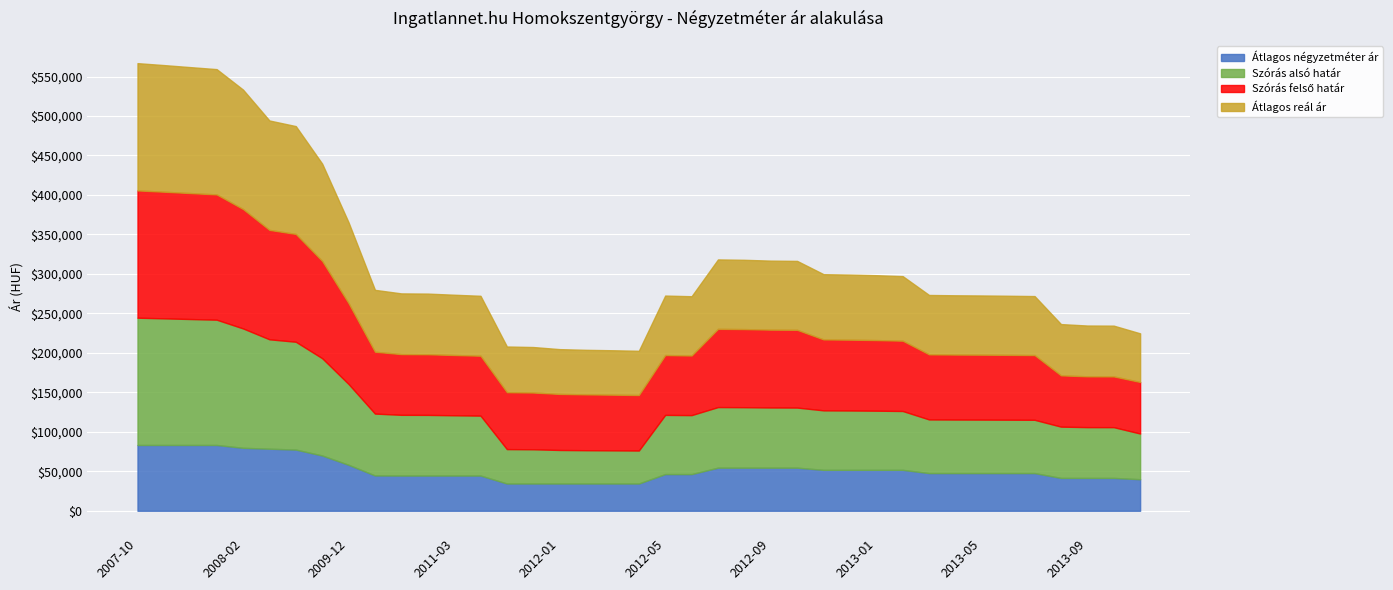

True or false: Átlagos négyzetméter ár has more than 2 interior local peaks.

False